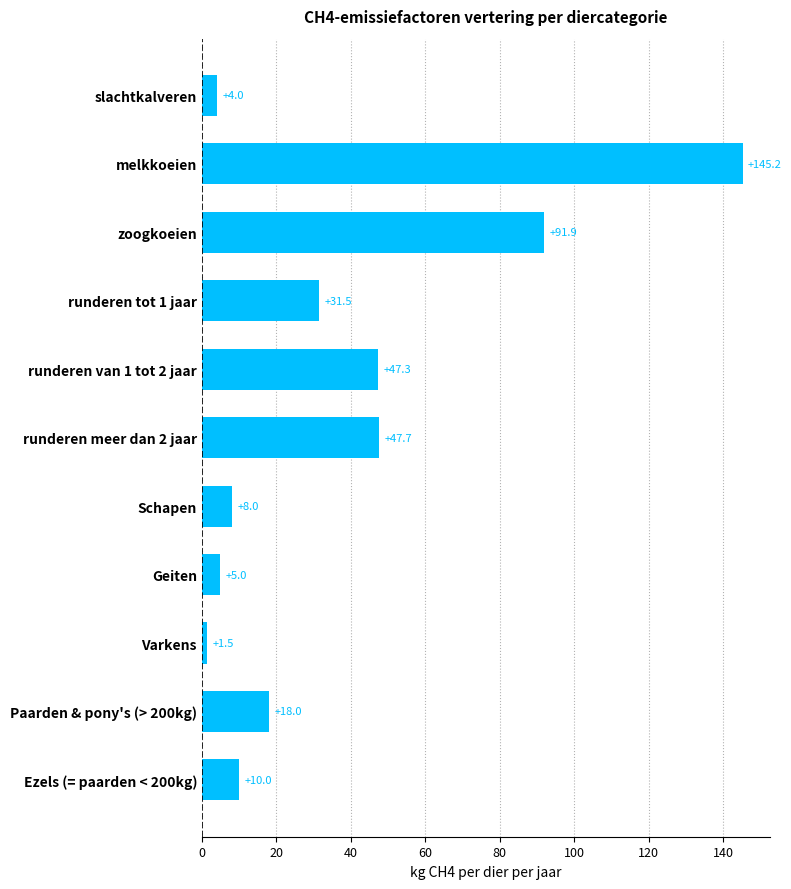

List the labels in order of value, largest first.

melkkoeien, zoogkoeien, runderen meer dan 2 jaar, runderen van 1 tot 2 jaar, runderen tot 1 jaar, Paarden & pony's (> 200kg), Ezels (= paarden < 200kg), Schapen, Geiten, slachtkalveren, Varkens